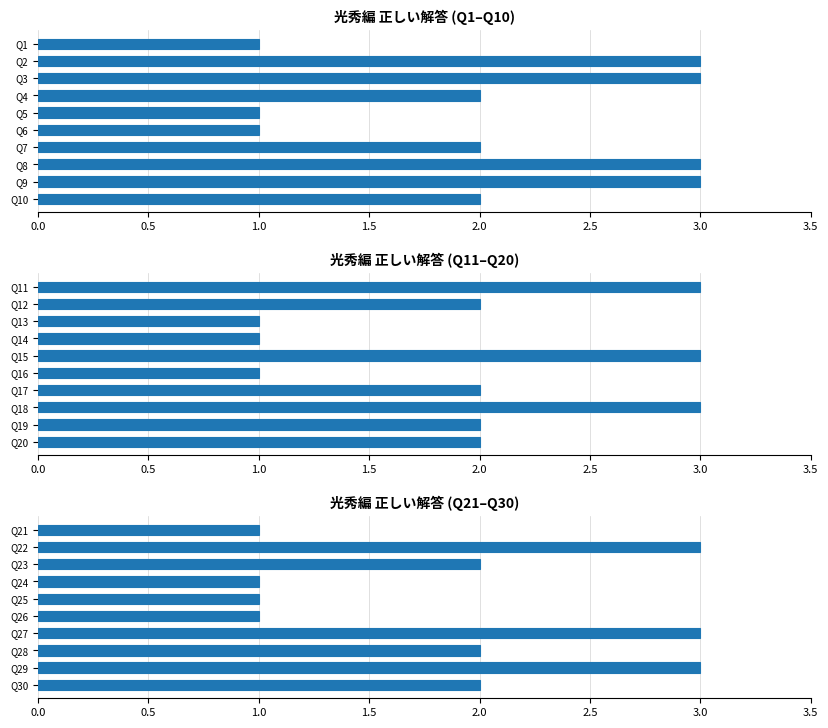

Which has a higher value, Q25 or Q27?

Q27